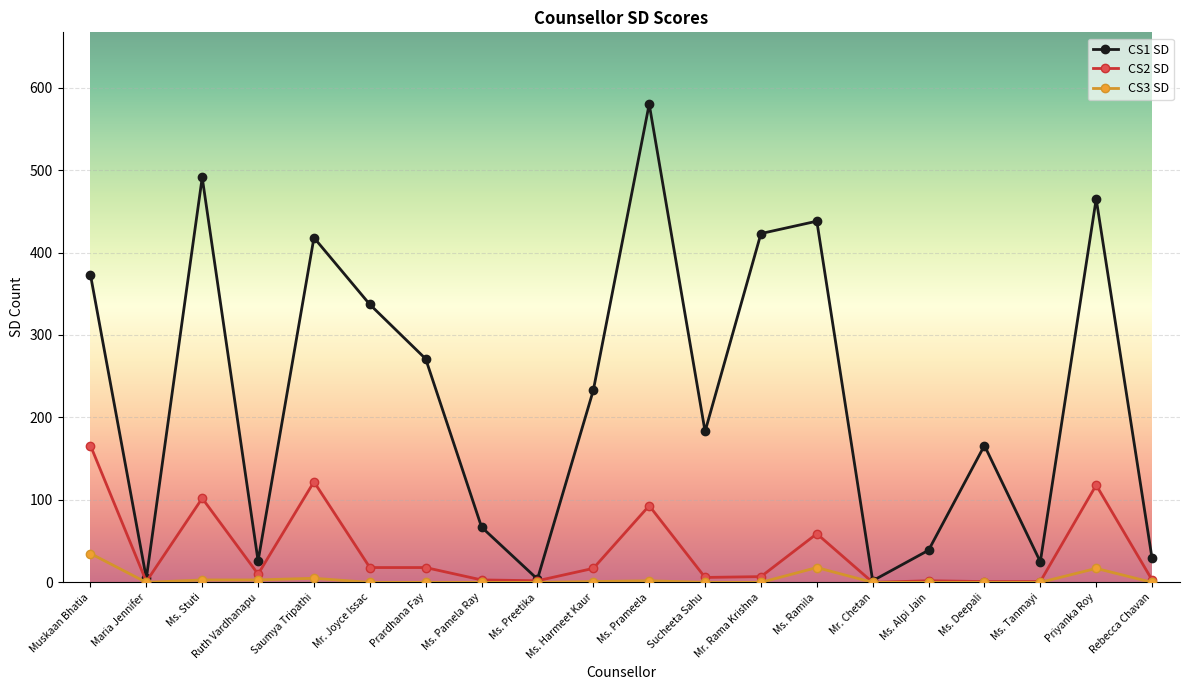

Which series has the largest range (max minus min)?

CS1 SD